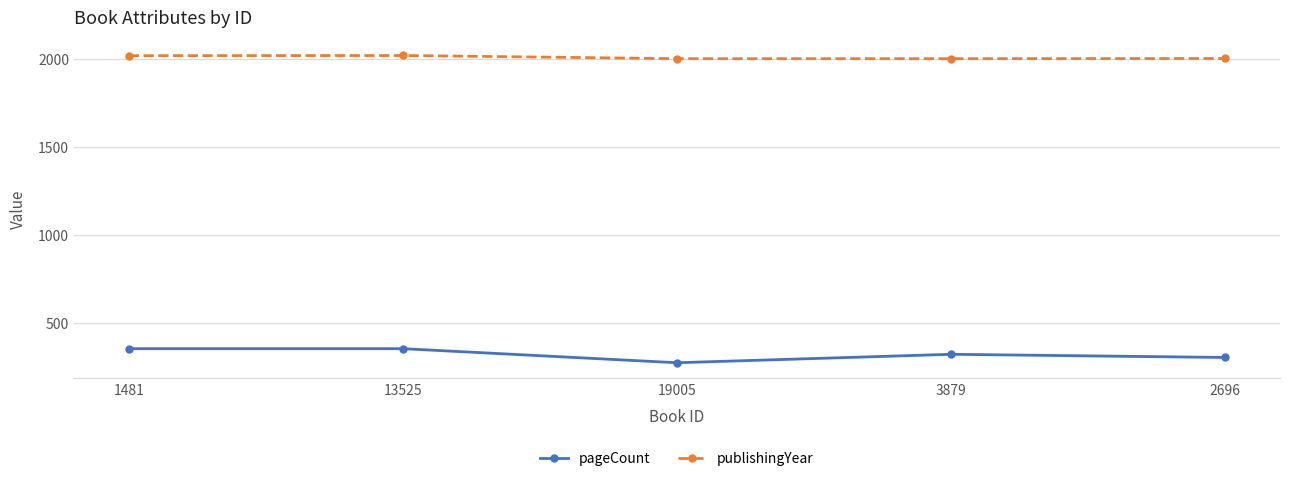

Is this an area chart (filled region under the line)?

No